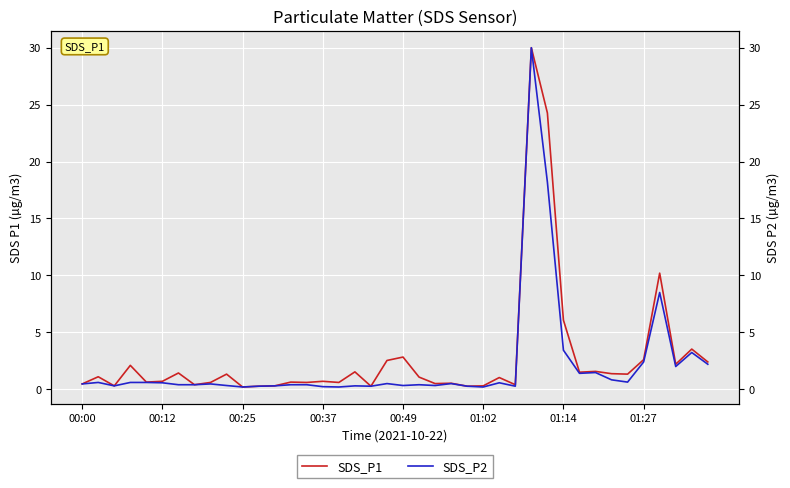

What is the maximum value for SDS_P1?

30.0